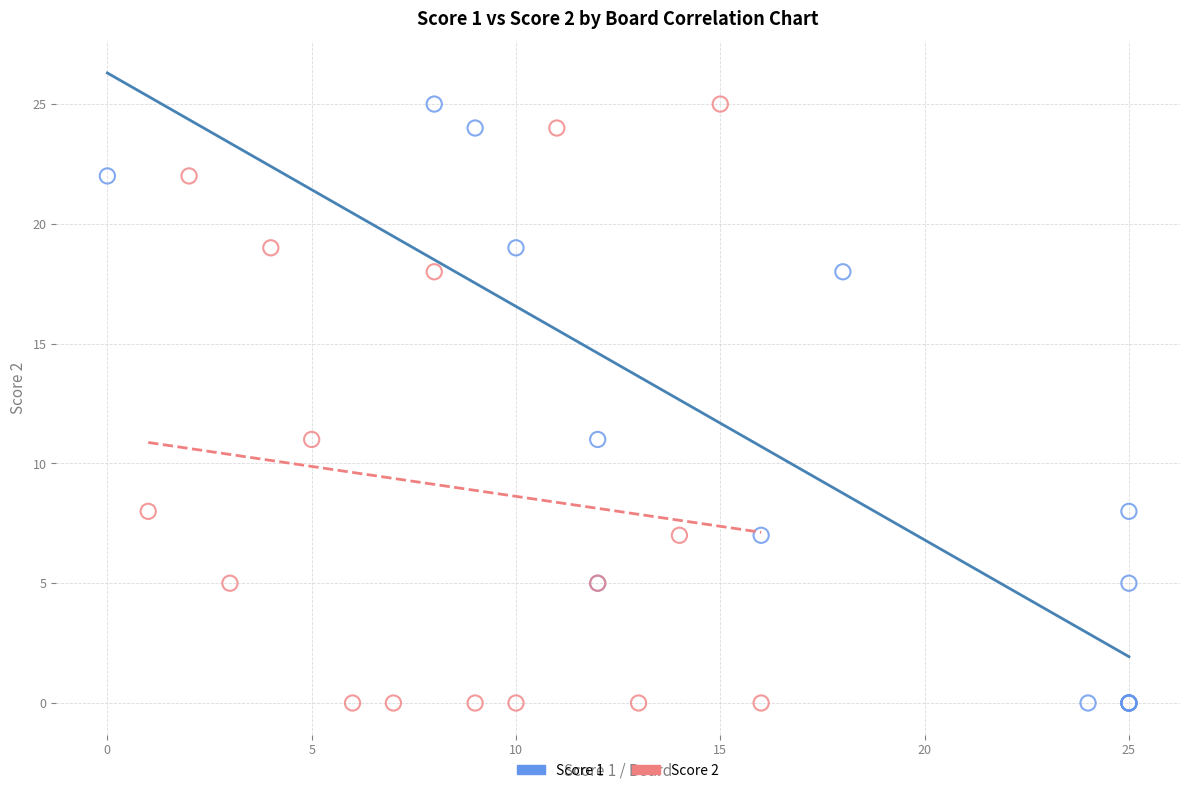

What are all the series names shown in the legend?

Score 1, Score 2